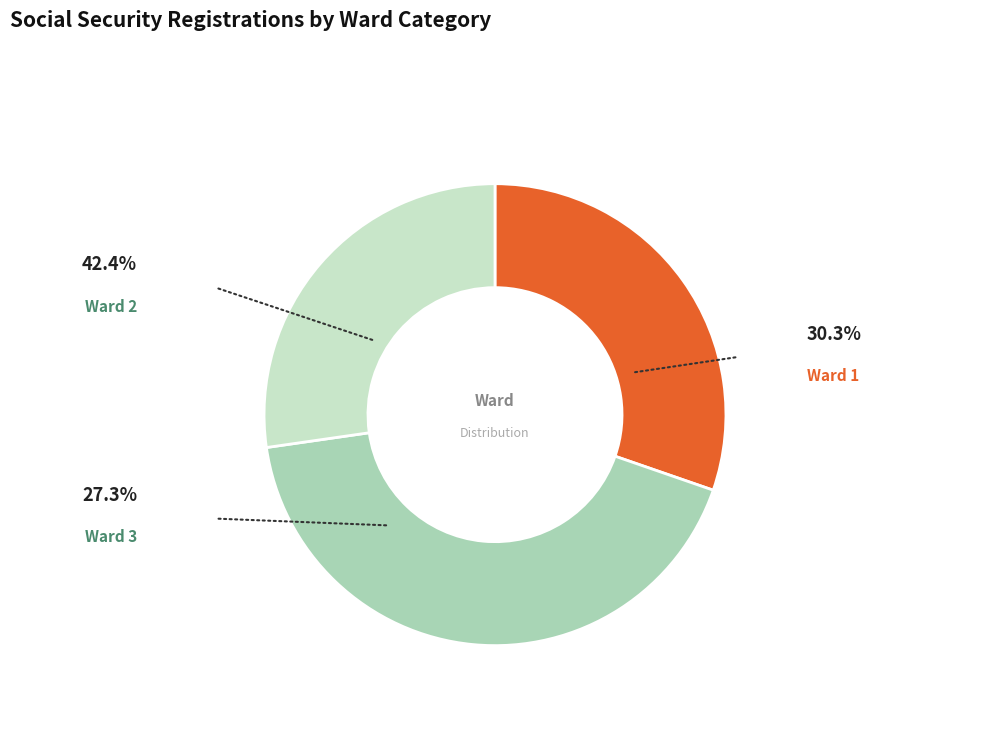

Is there any slice that represents more than half of the pie?

No